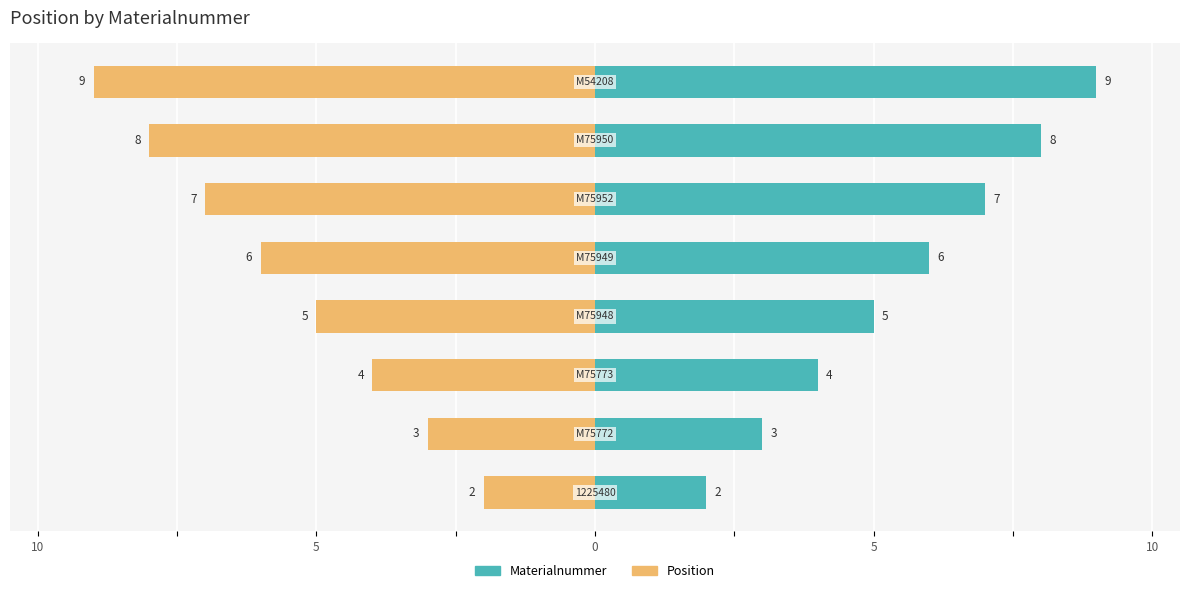

What value does the Materialnummer series have at 6?

8